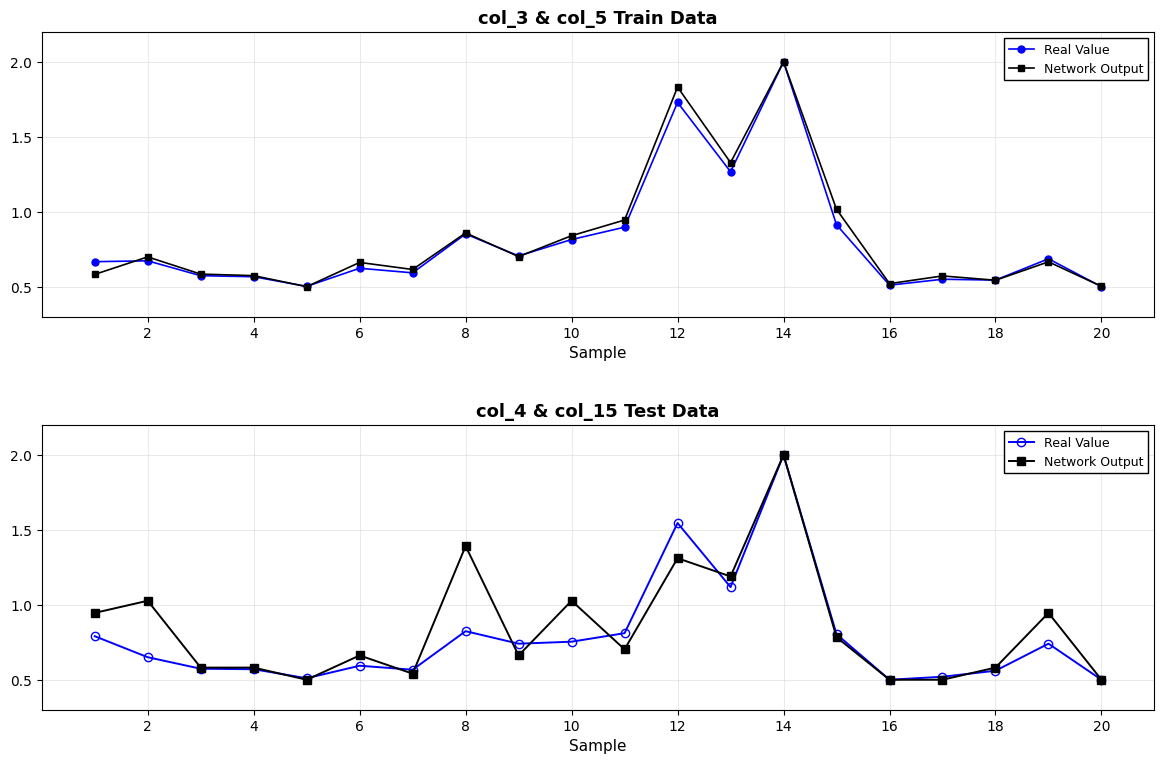

How many interior local valleys does the Real Value series have?

5